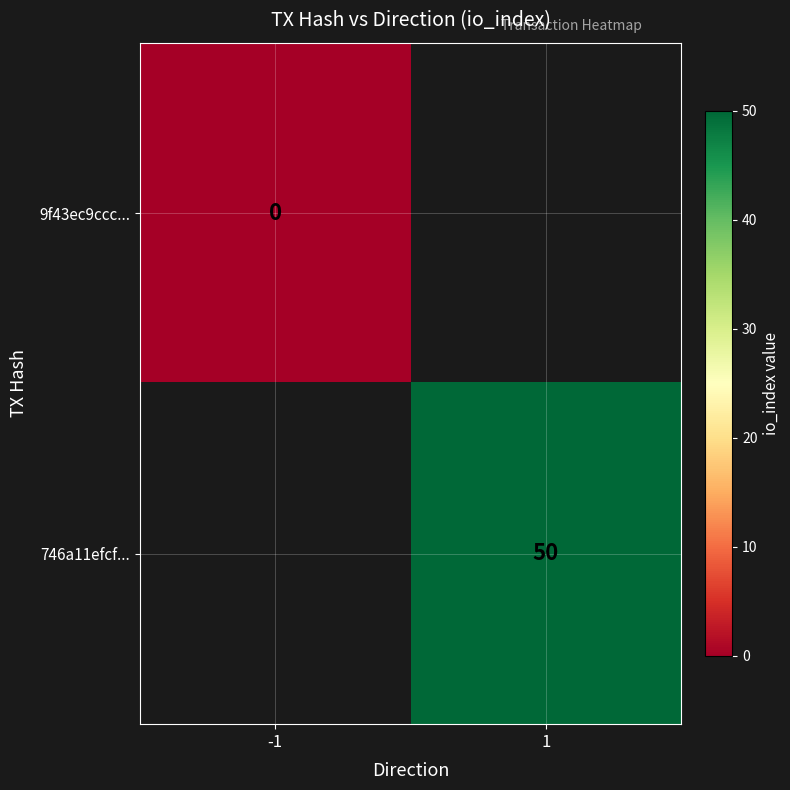

The value of 746a11efcf... at 1 is 50. True or false?

True